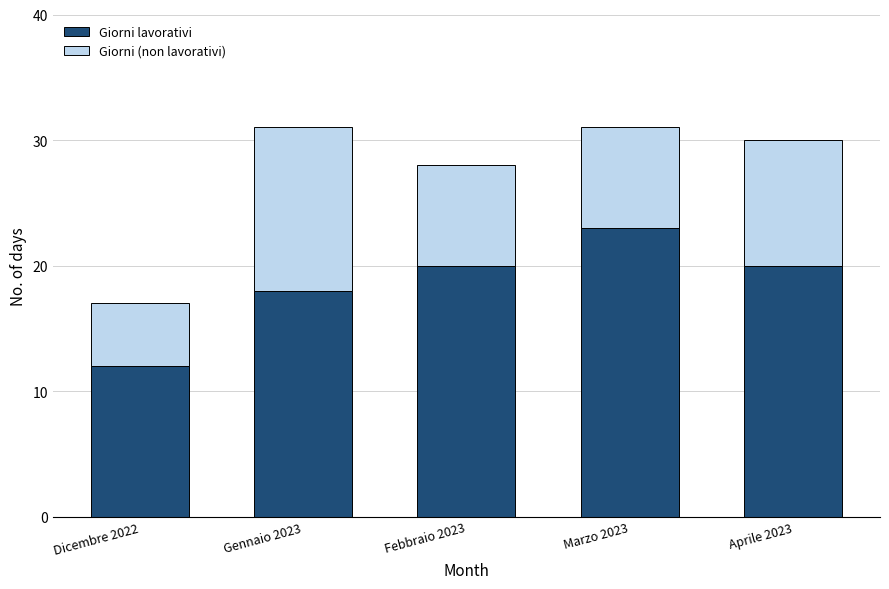

Which category has the highest value in the Giorni lavorativi series?

Marzo 2023